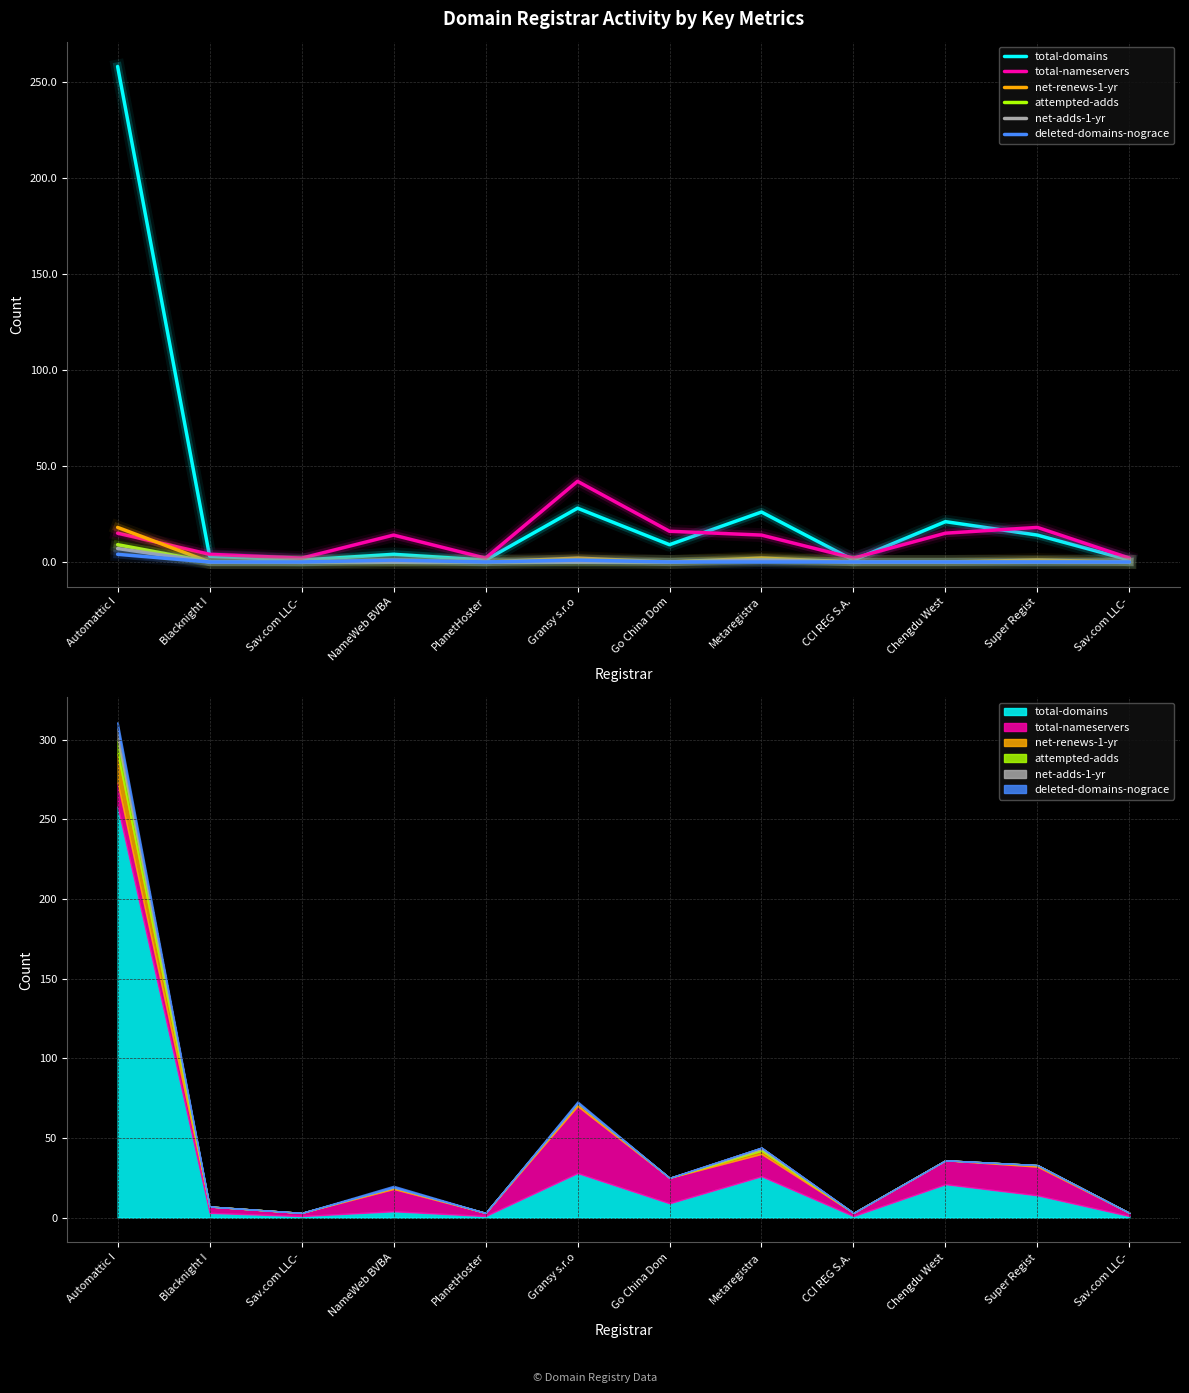

How many distinct data groups are displayed?

6